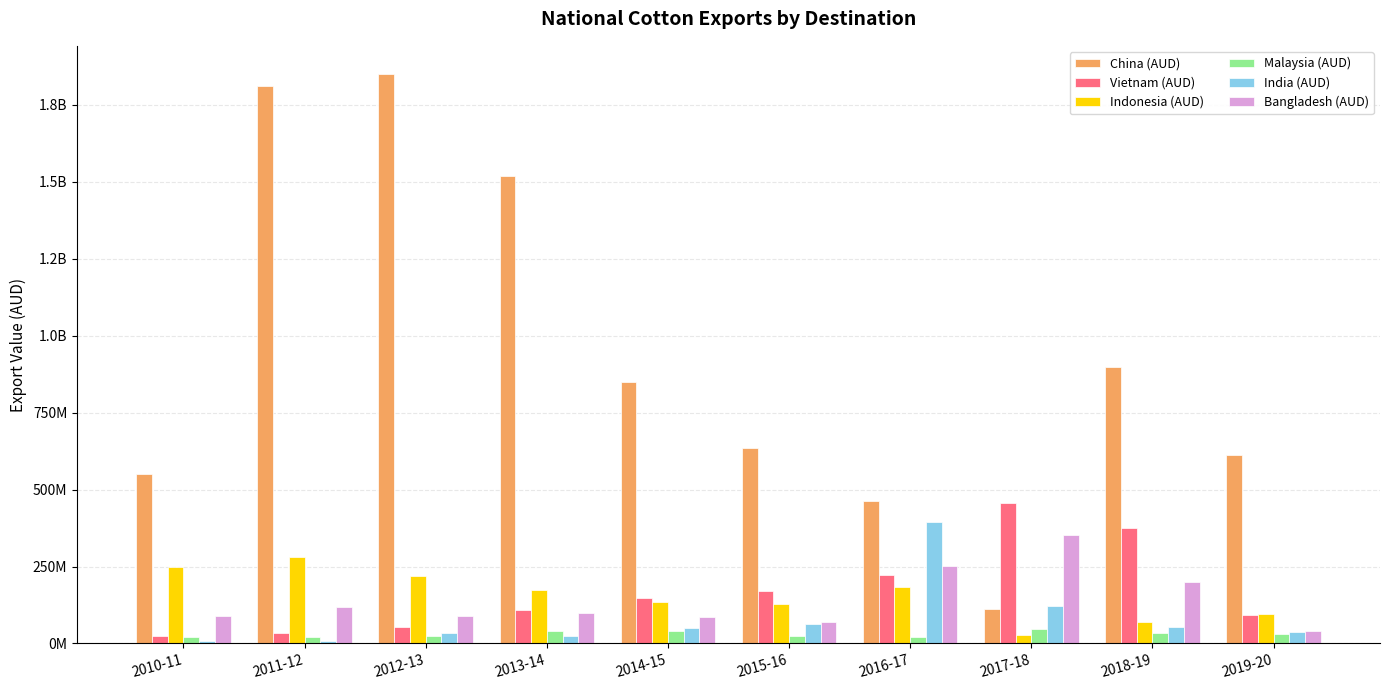

Does the chart contain stacked bars?

No